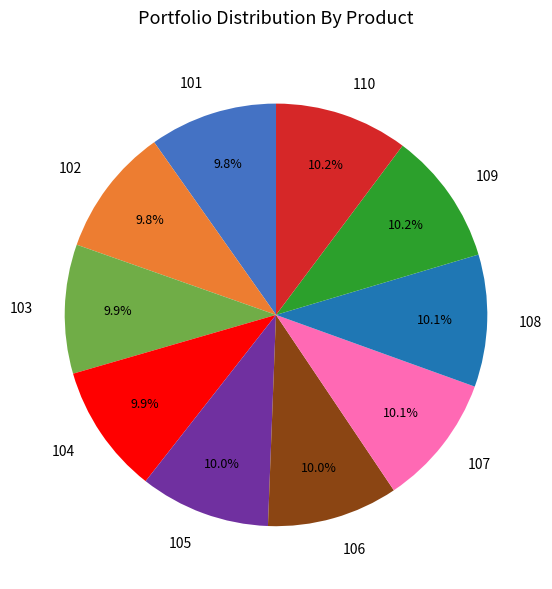

Do 105 and 103 together represent more than half of the pie?

No